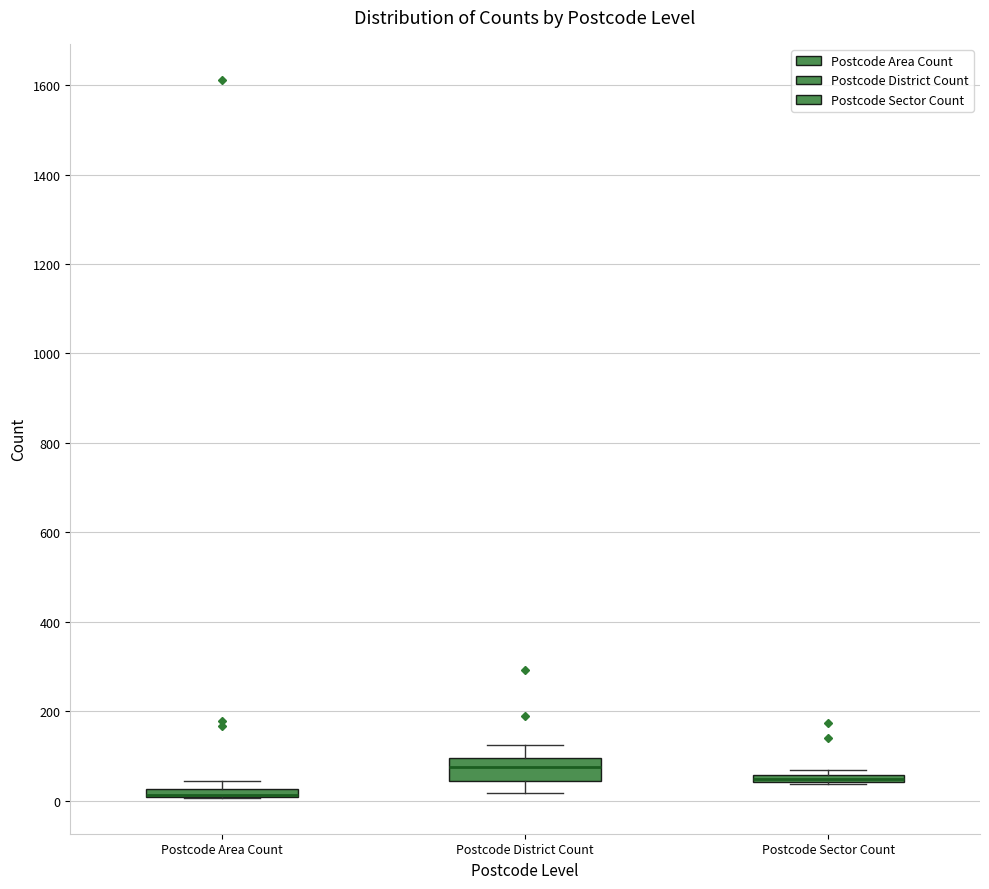

Where is the upper edge of the box for Postcode Sector Count on the y-axis? The values are not printed on the chart, so give them approximately, as read against the axis.

60